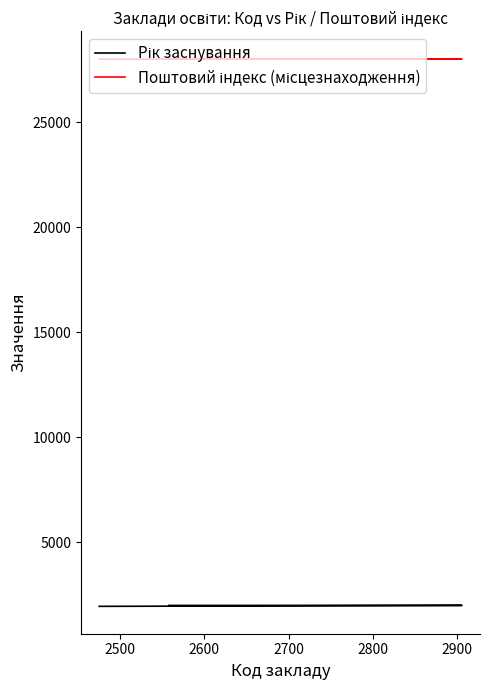

List the series in order of their overall mean, highest first.

Поштовий індекс (місцезнаходження), Рік заснування